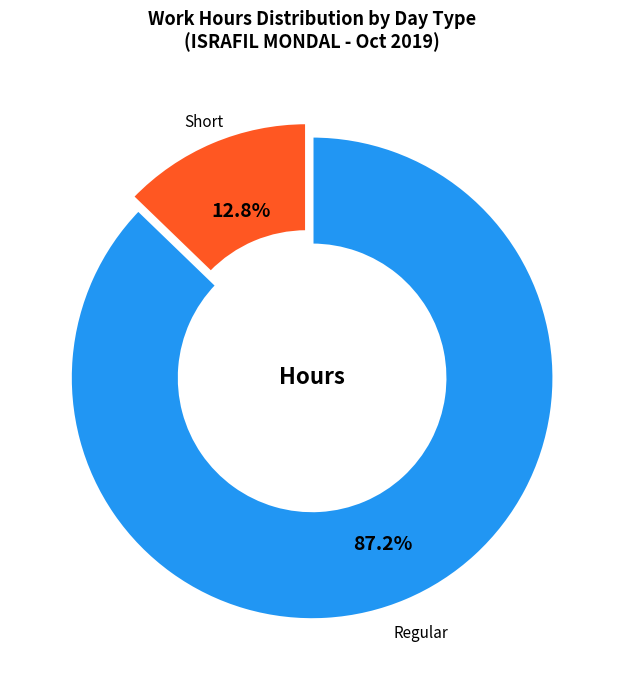

Is there a majority slice in this chart?

Yes